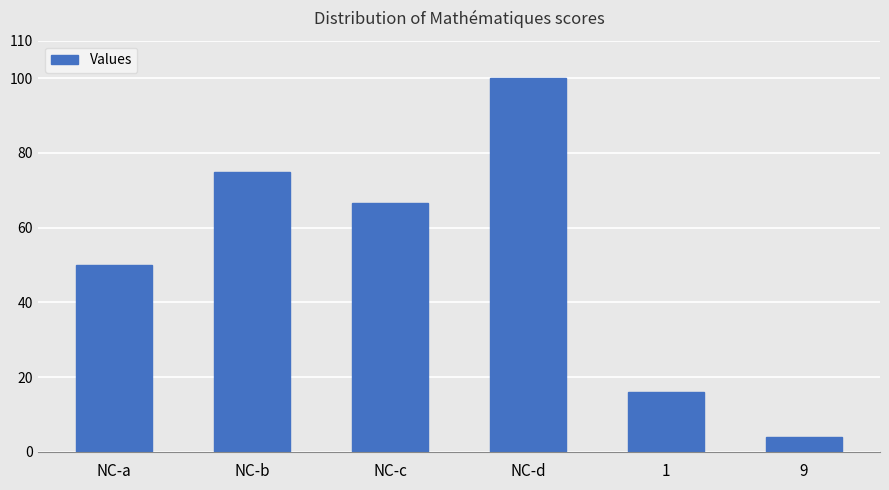

List the labels in order of value, smallest first.

9, 1, NC-a, NC-c, NC-b, NC-d